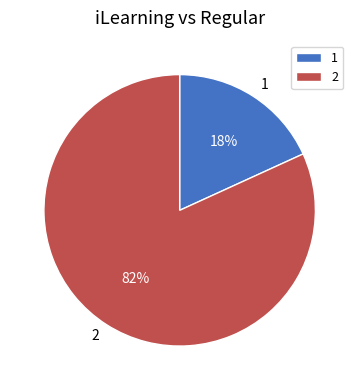

Does any single category account for the majority?

Yes